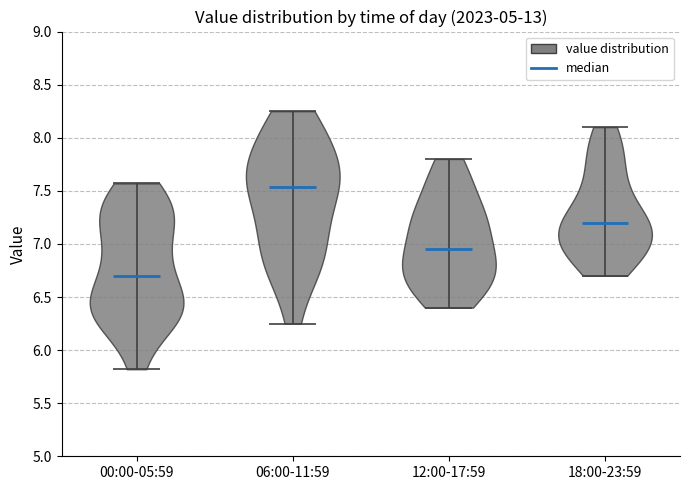

Reading left to right, read every violin against the y-axis: where its median line is, and the lowest and highest points it reaches. The values are not printed on the chart, so give them approximately, as read against the axis.

00:00-05:59: median line 6.70, lowest point 5.80, highest point 7.55
06:00-11:59: median line 7.55, lowest point 6.25, highest point 8.25
12:00-17:59: median line 6.95, lowest point 6.40, highest point 7.80
18:00-23:59: median line 7.20, lowest point 6.70, highest point 8.10